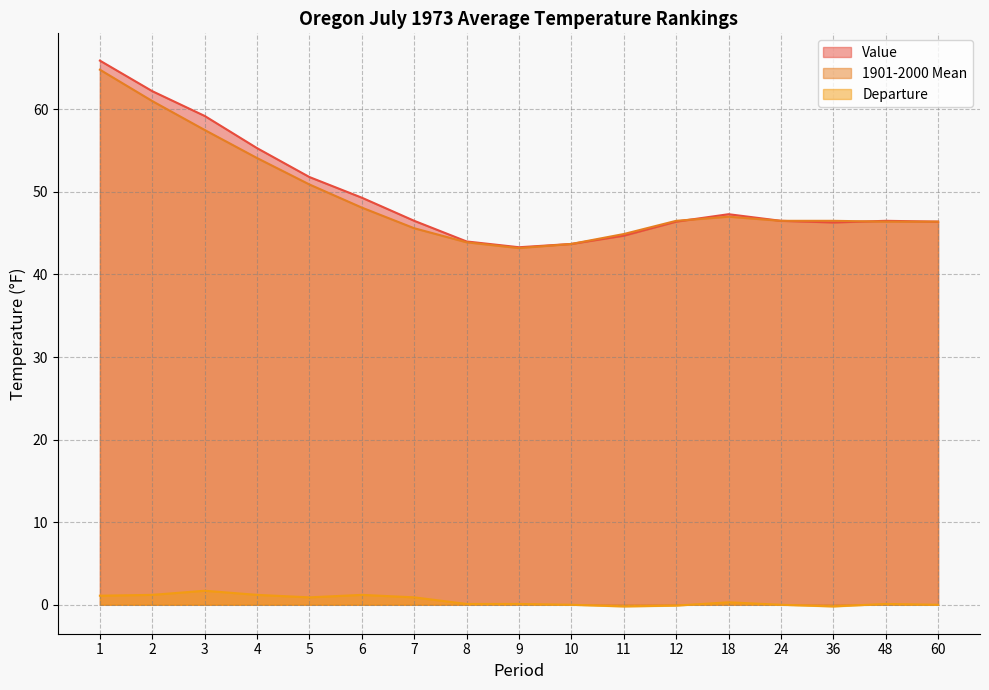

Between 4 and 18, which series saw the biggest shift?

Value